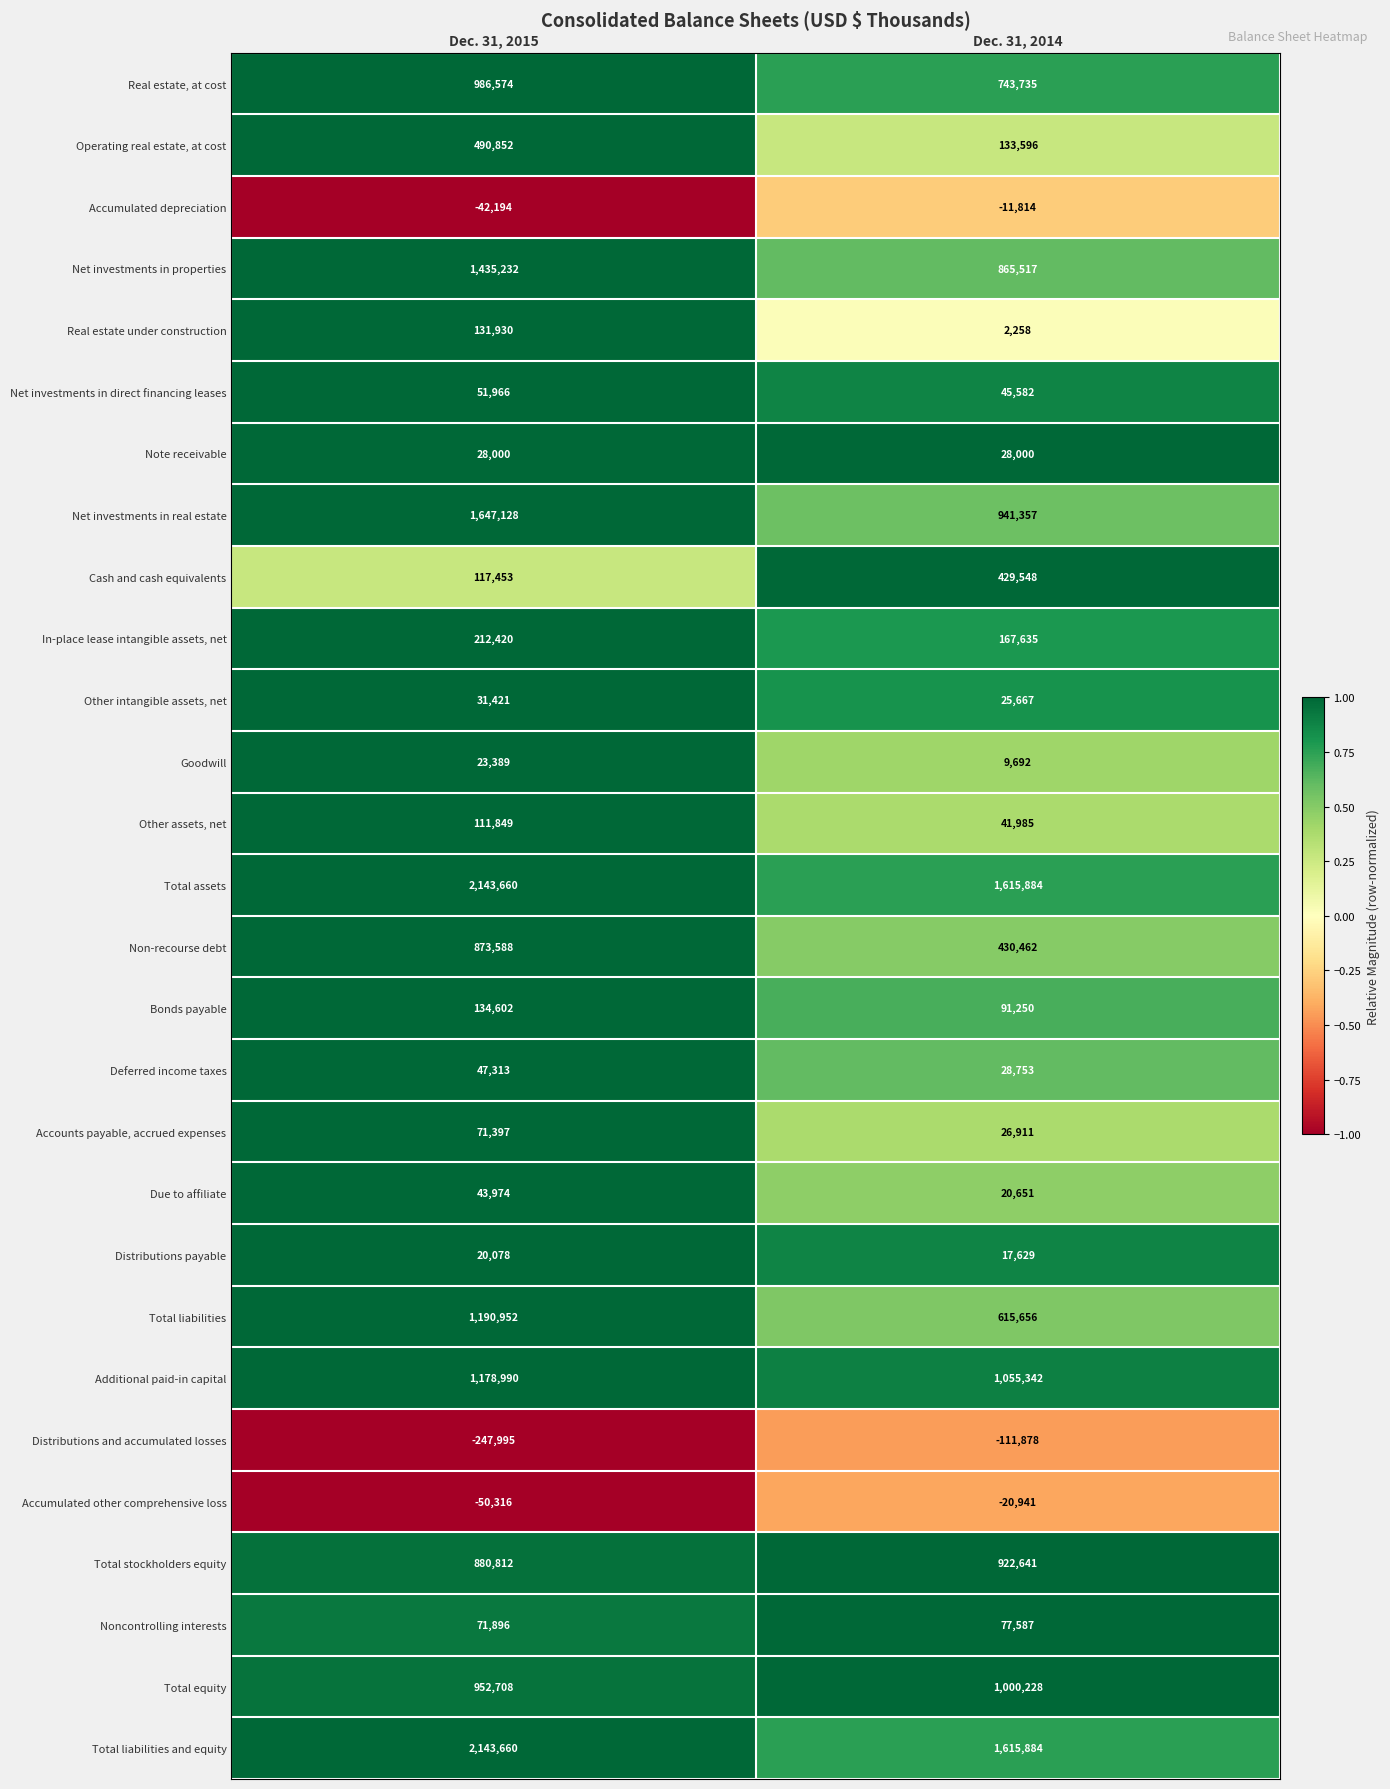

List the labels in order of Additional paid-in capital value, largest first.

Dec. 31, 2015, Dec. 31, 2014